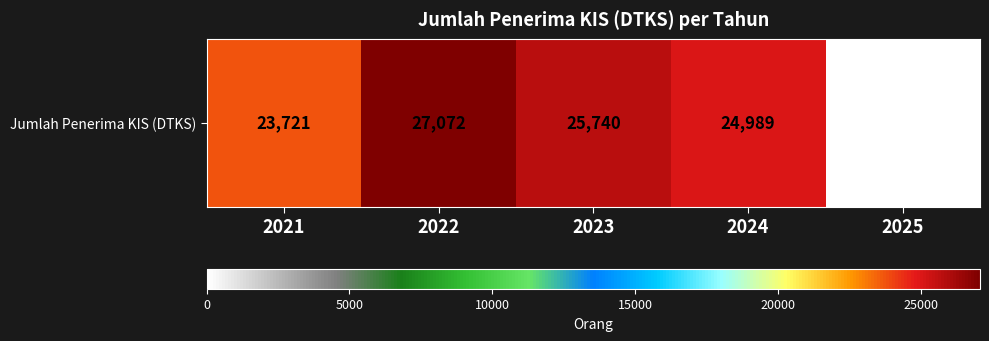

Where is the data nearest to the value 13536?

2021